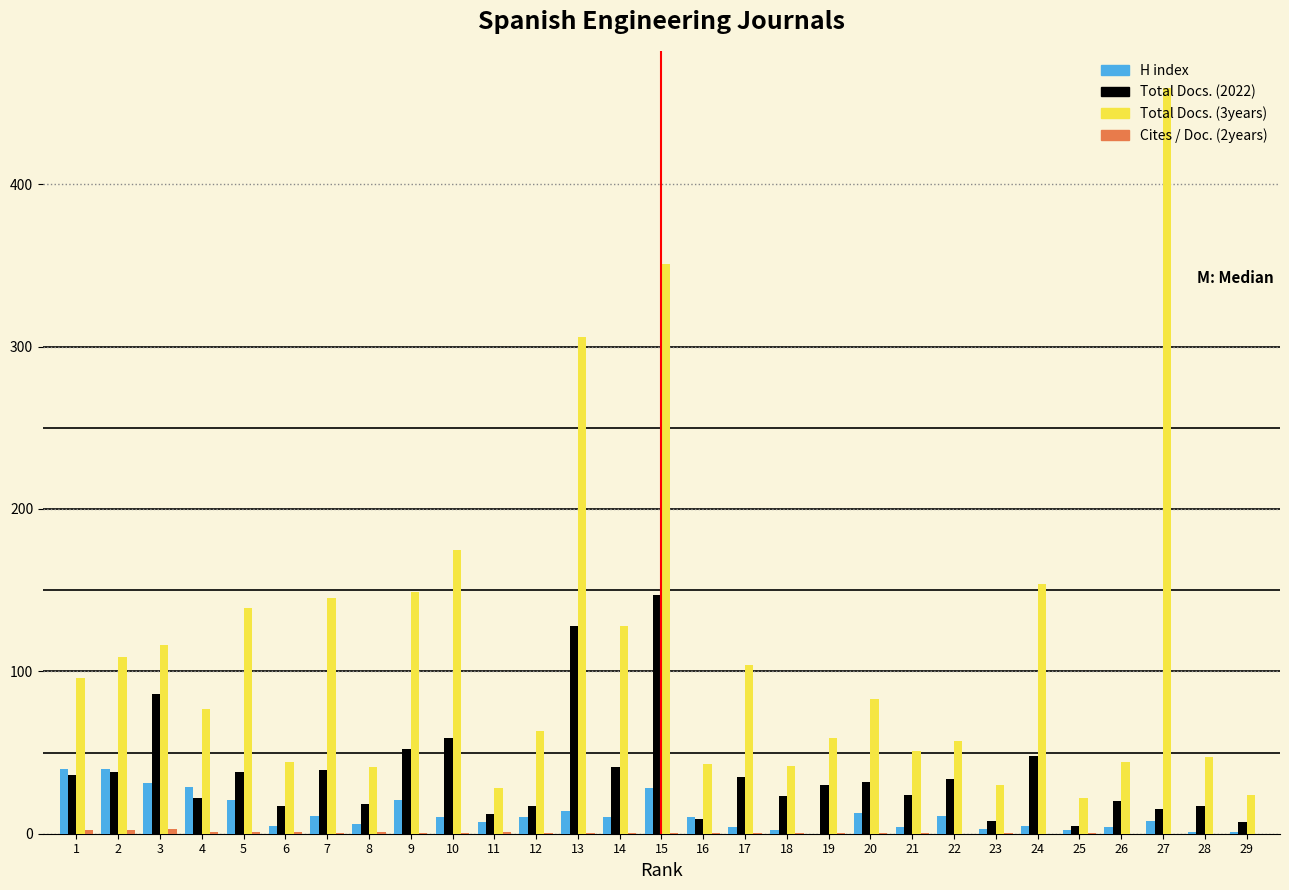

What is the maximum value shown in the chart?

459.0